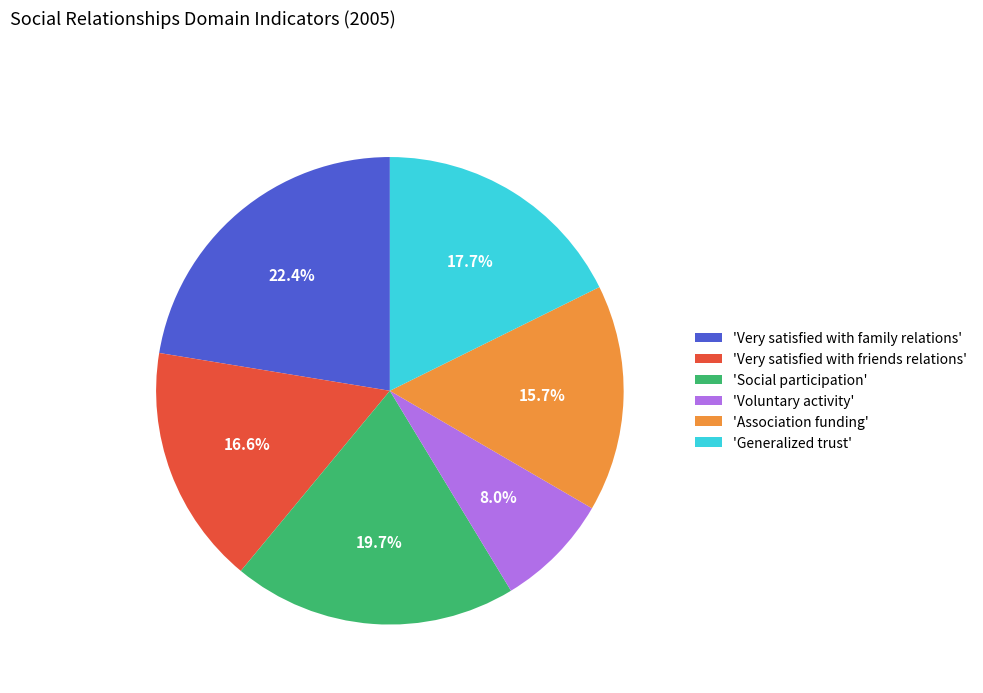

Which has a higher value, 'Social participation' or 'Very satisfied with family relations'?

'Very satisfied with family relations'